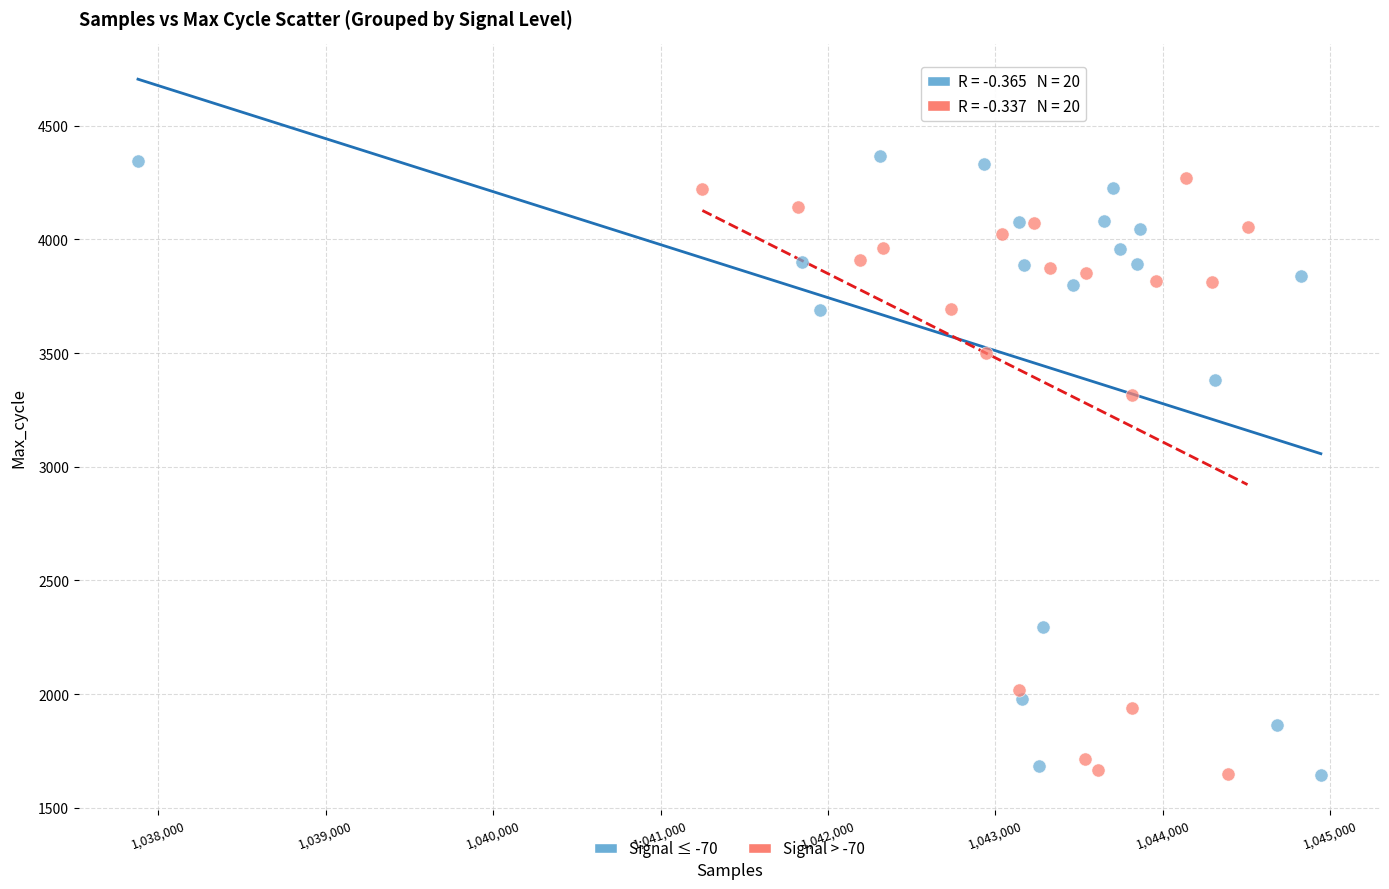

What are all the series names shown in the legend?

Signal ≤ -70, Signal > -70